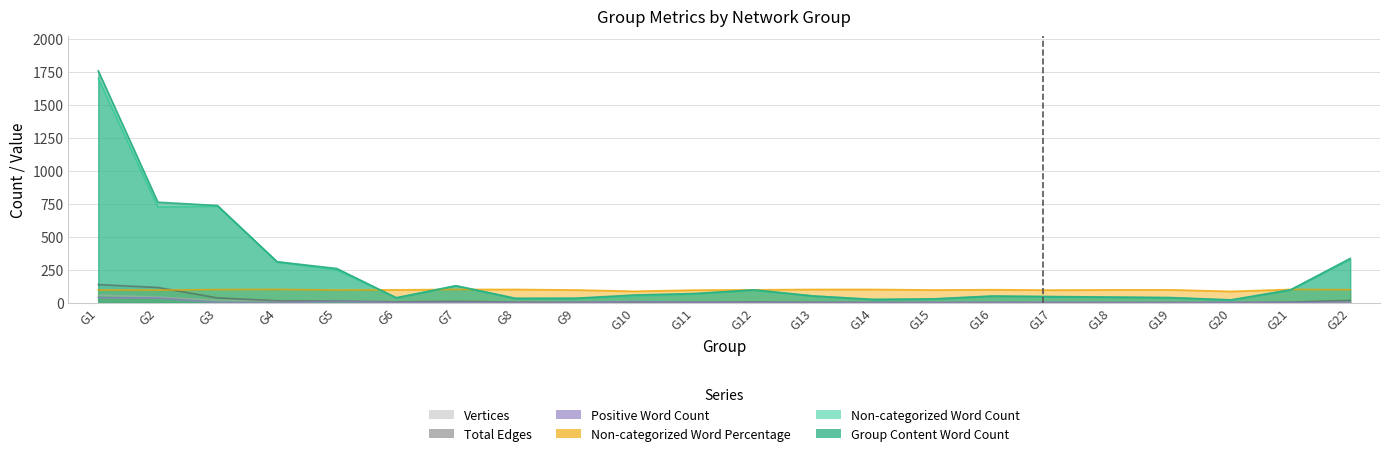

At which category does Group Content Word Count reach its first local peak?

G7